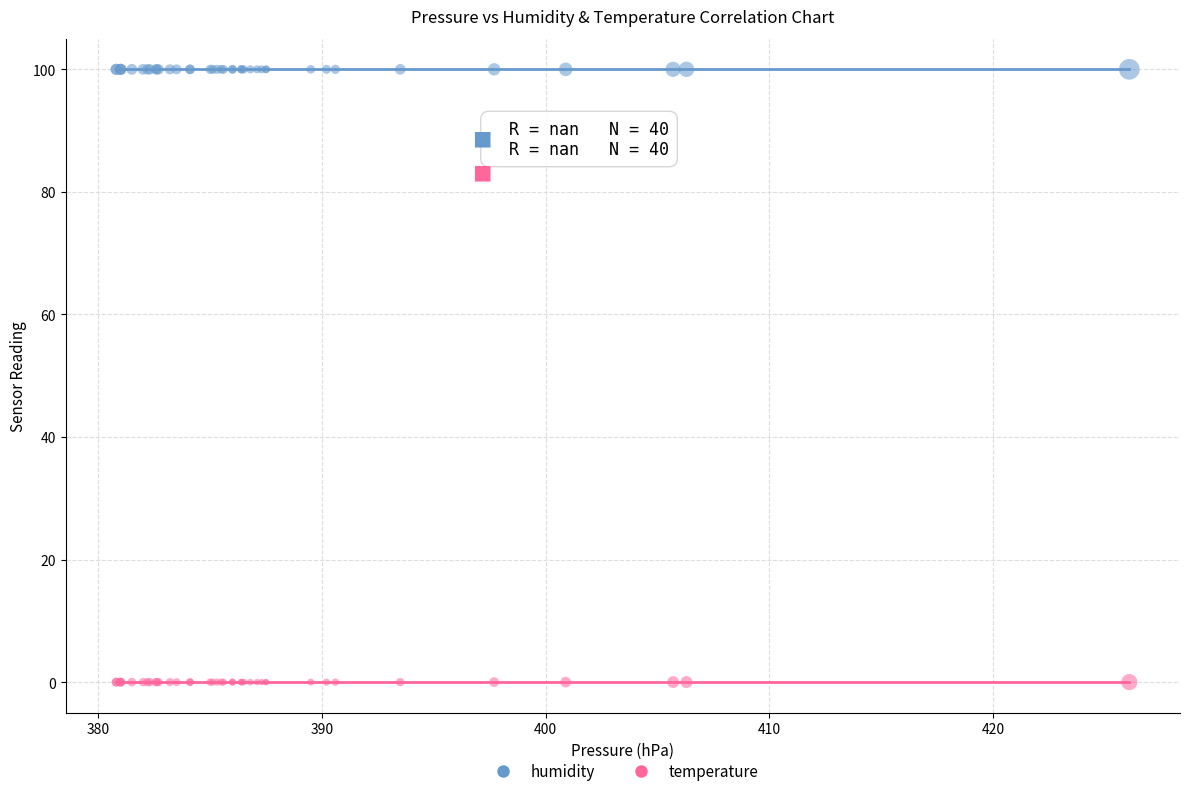

Which series contains the highest Y value?

humidity